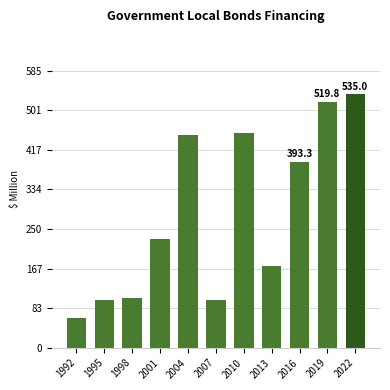

The value at 2019 is 819.4. True or false?

False